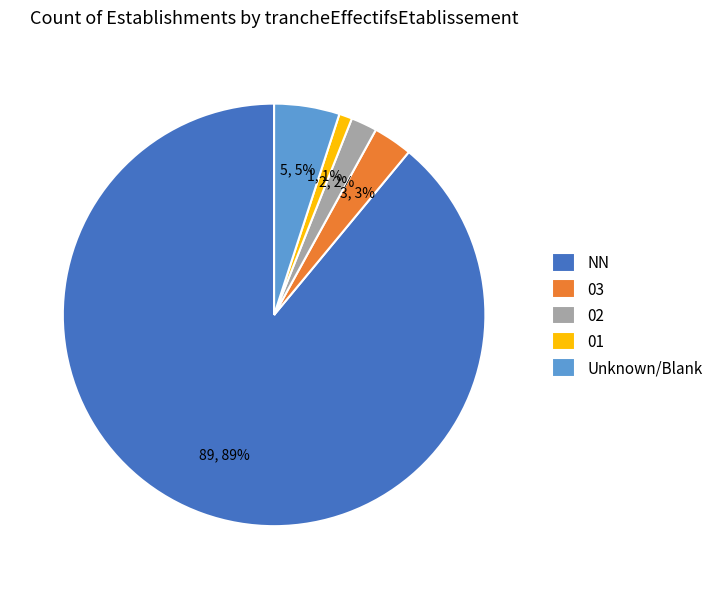

Is it true that NN is 81% of the pie?

False